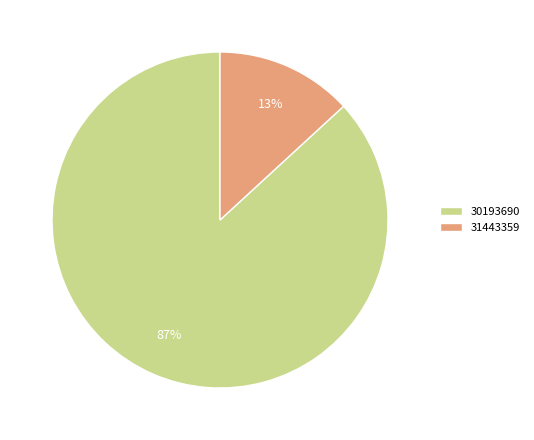

Which slice is the largest?

30193690